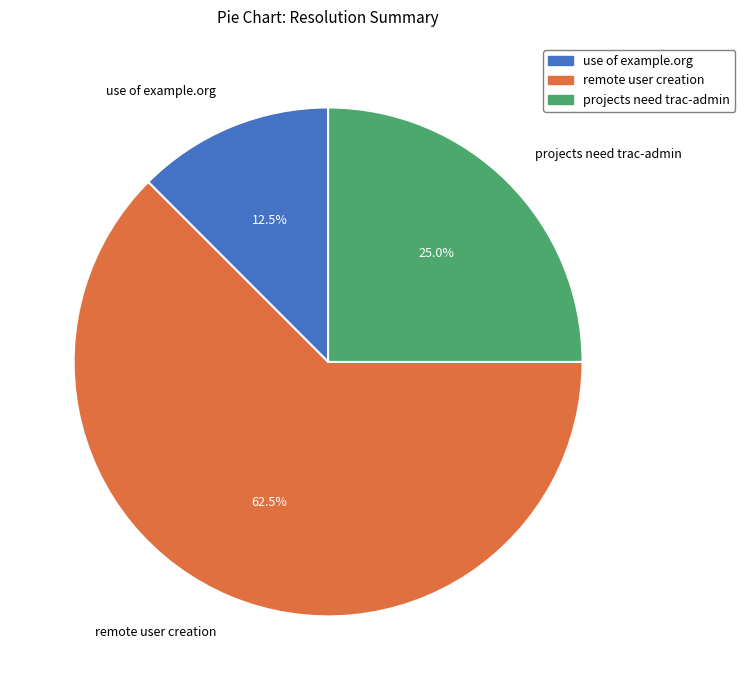

Is remote user creation the majority of the pie?

Yes